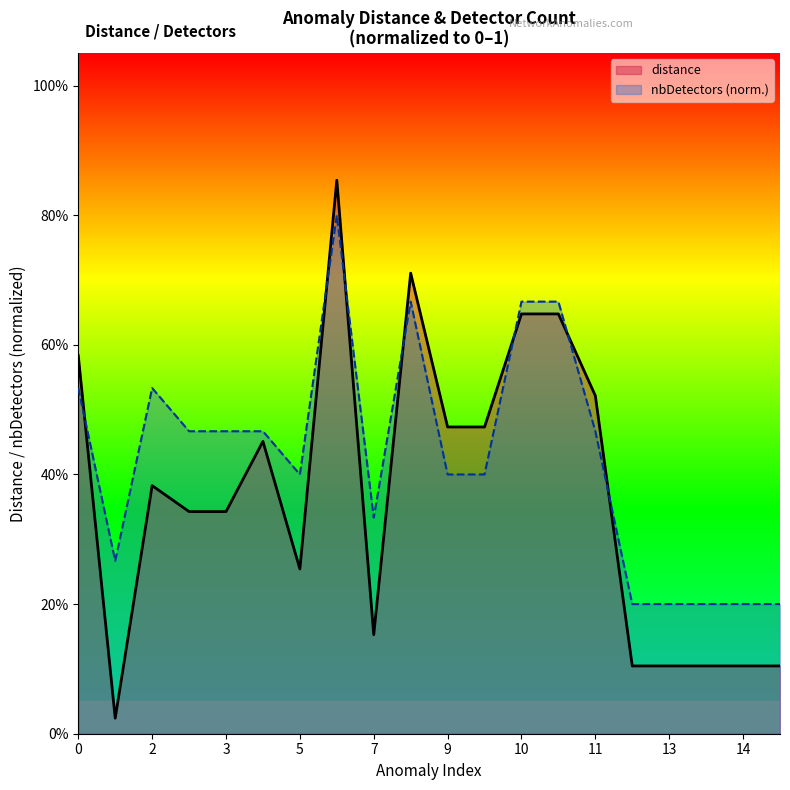

True or false: nbDetectors and distance intersect in this chart.

True